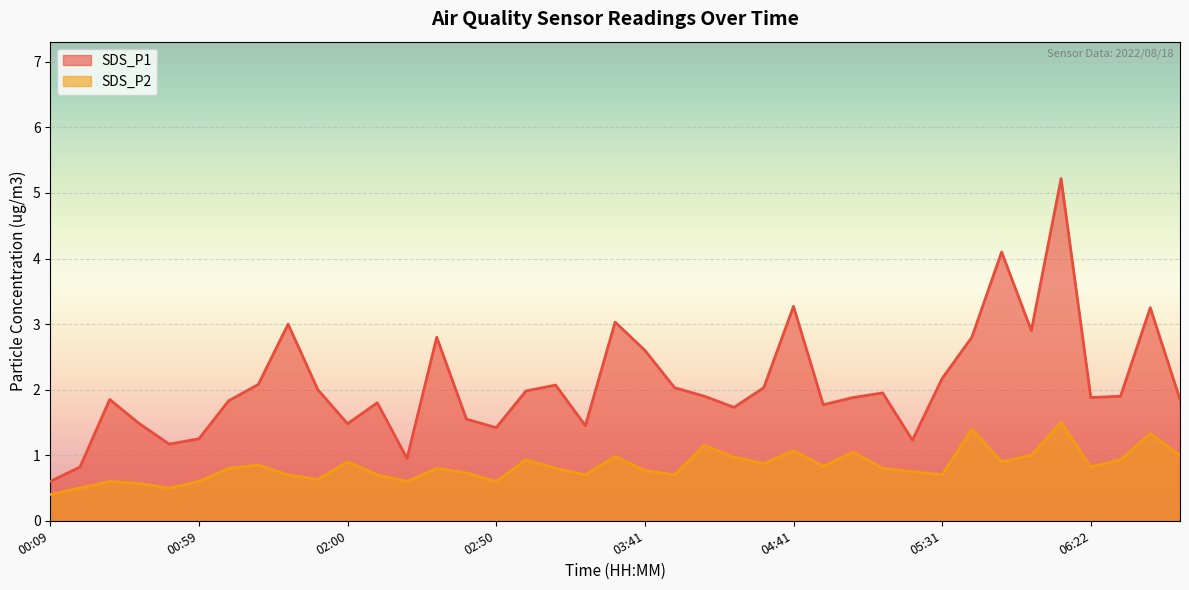

Which has a higher value, 02:50 or 04:01?

04:01